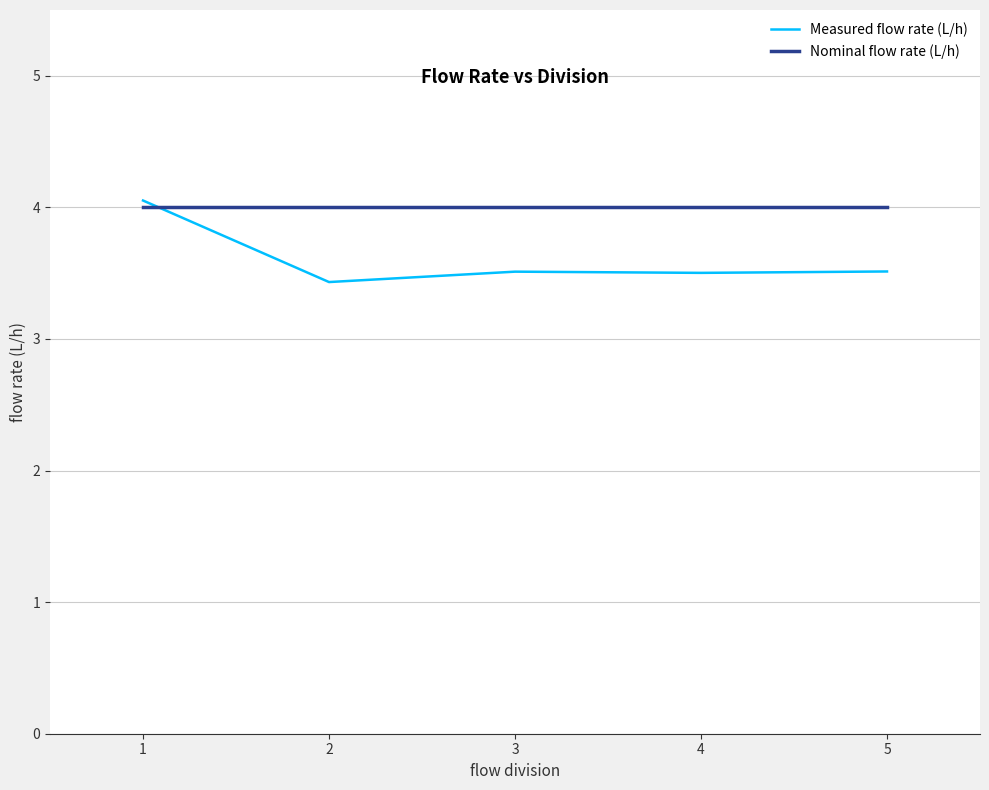

At how many categories does at least one series exceed 3?

5